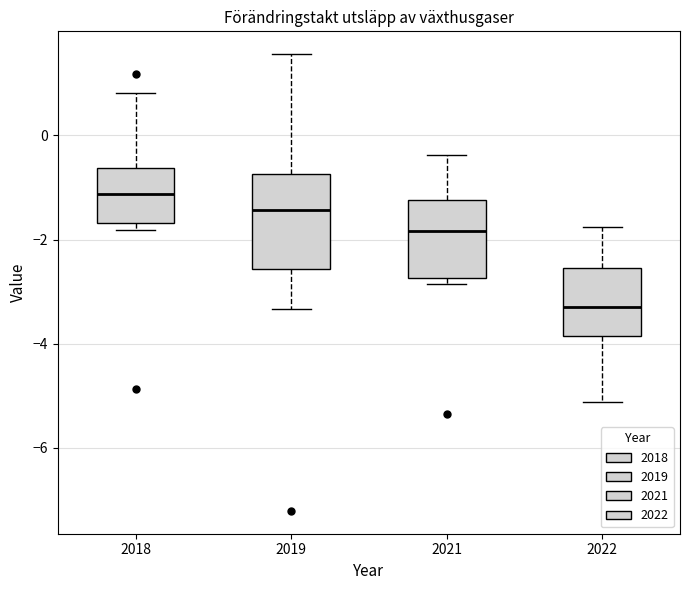

Which box is the tallest, from its lower edge to its upper edge?

2019